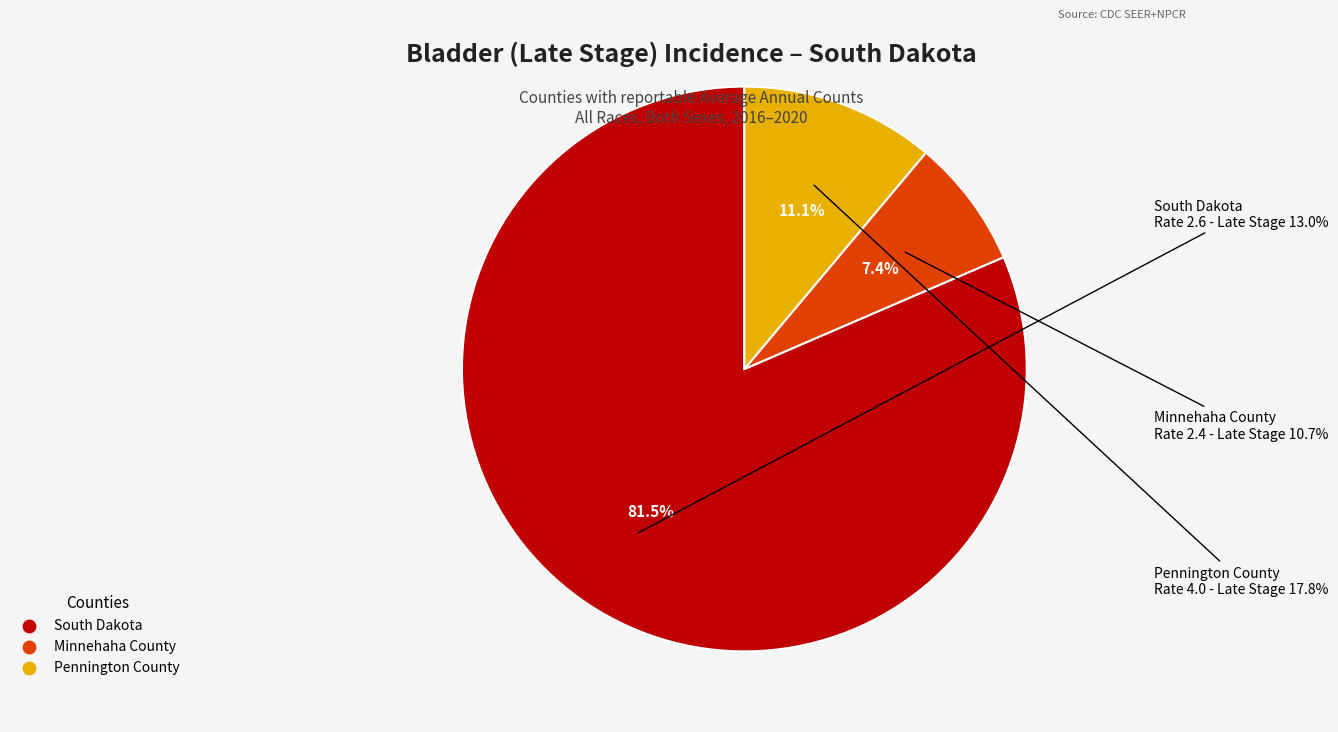

To the nearest percent, what percentage of the pie is South Dakota?

81%